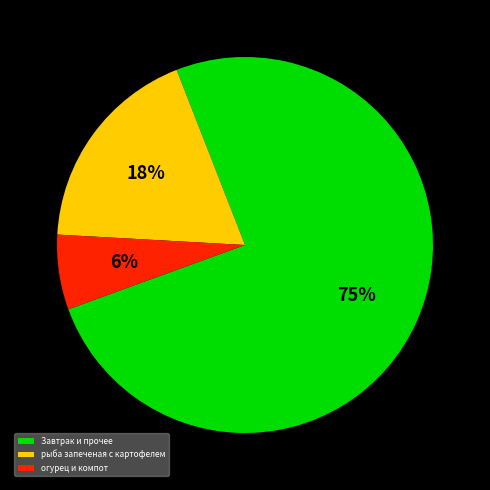

What is the smallest slice in the pie chart?

огурец и компот